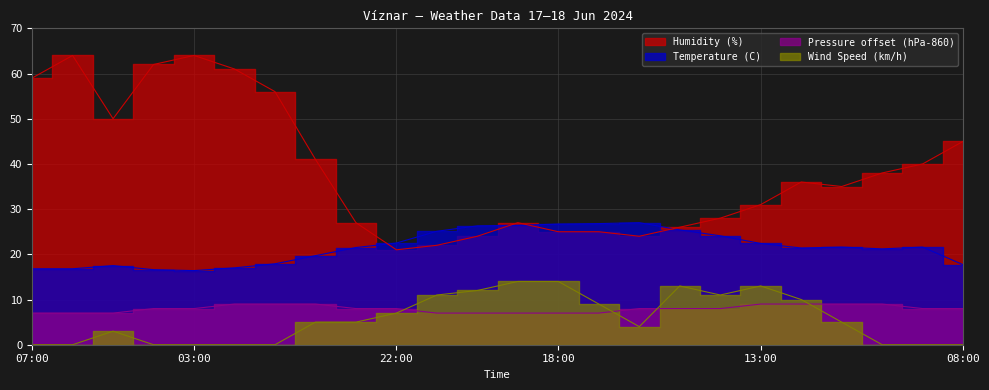

How many series are shown in this chart?

4